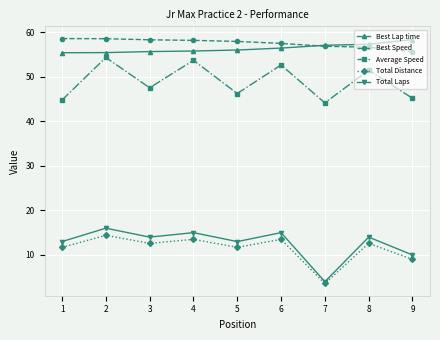

What is the smallest value displayed?

3.6